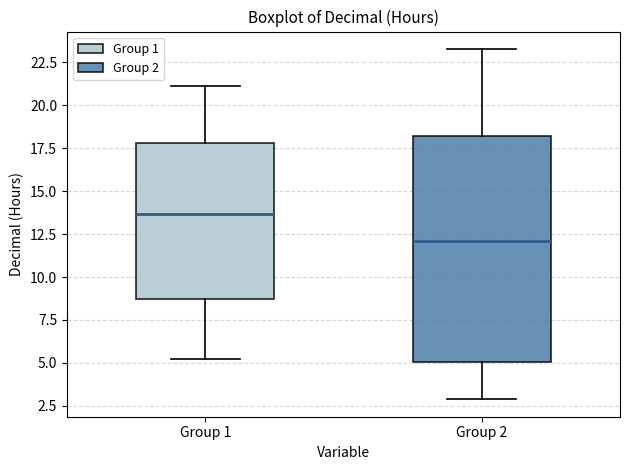

Reading left to right, transcribe this box plot: for each box, give where its median line is, the range the box spans, and where its two whiskers end, as read against the y-axis. The values are not printed on the chart, so give them approximately, as read against the axis.

Group 1: median 13.5, box 8.5 to 18.0, whiskers 5.5 to 21.0
Group 2: median 12.0, box 5.0 to 18.0, whiskers 3.0 to 23.5